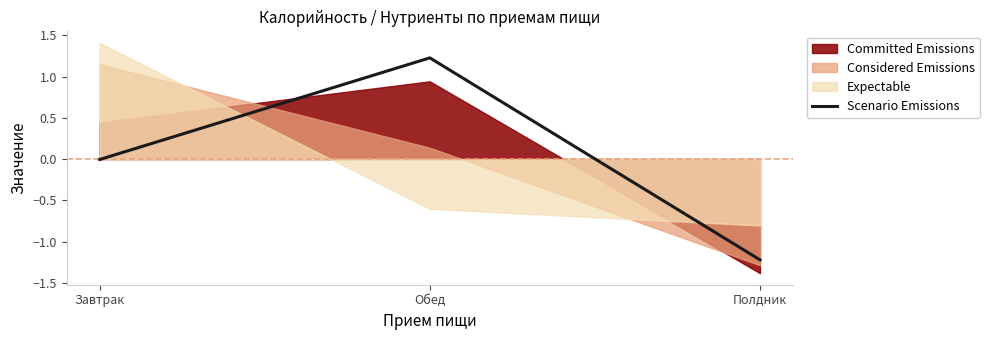

Which category has the lowest value across all series?

Полдник